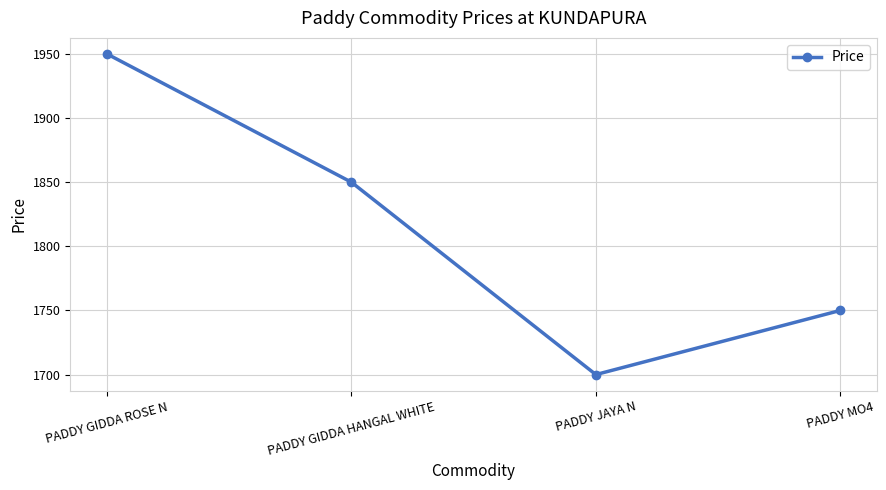

True or false: the data shows 1850 at PADDY GIDDA HANGAL WHITE.

True